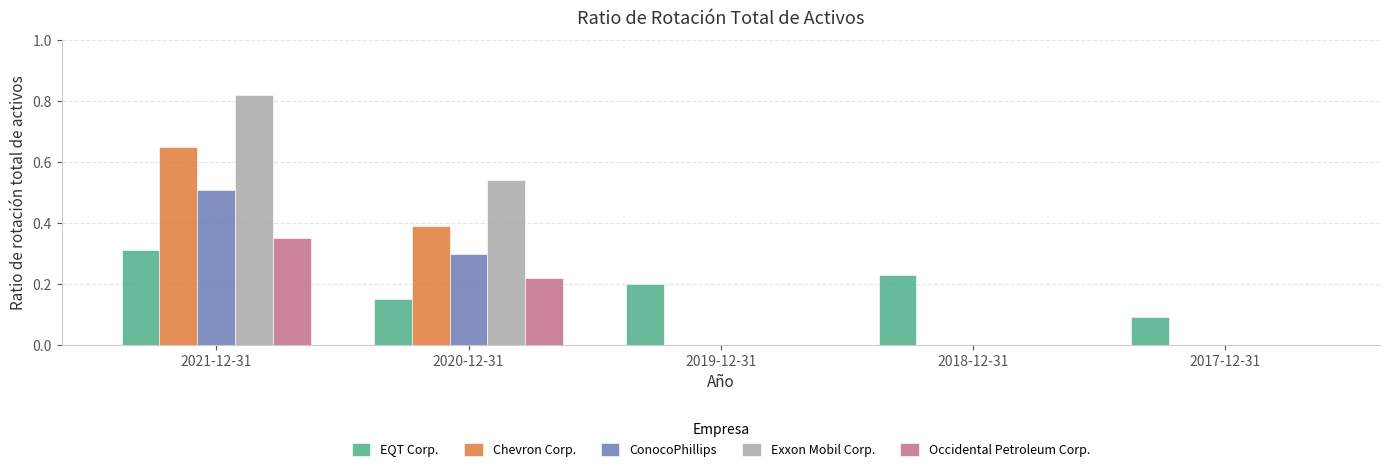

Does the chart contain stacked bars?

No